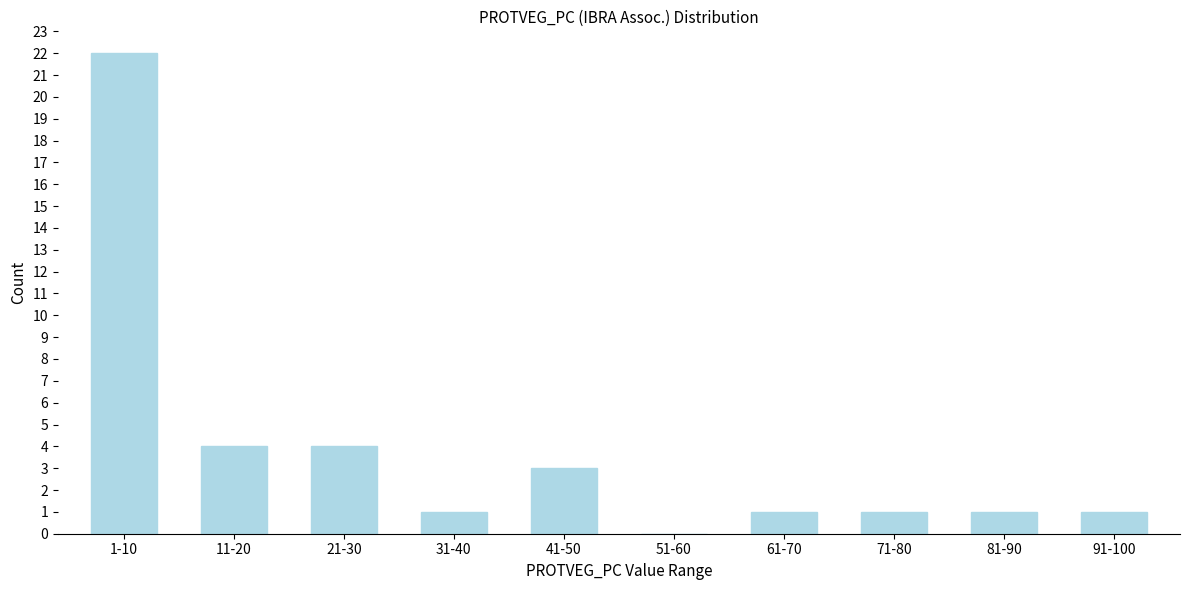

Reading left to right, extract all data points from this chart.

1-10=22	11-20=4	21-30=4	31-40=1	41-50=3	51-60=0	61-70=1	71-80=1	81-90=1	91-100=1